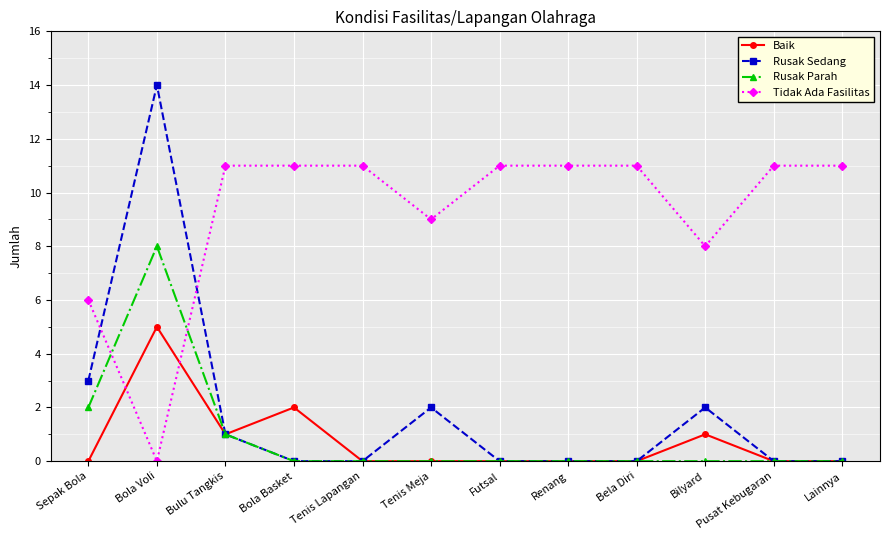

True or false: Rusak Sedang has more than 2 interior local peaks.

True